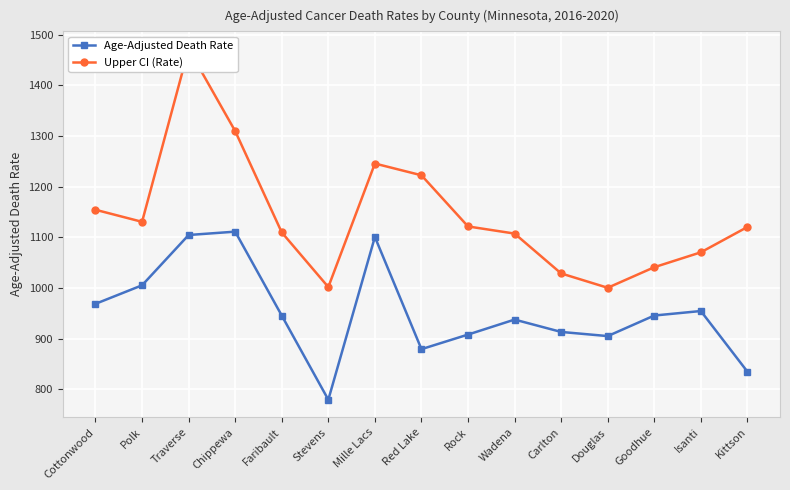

Which series has the widest spread of values?

Upper CI (Rate)